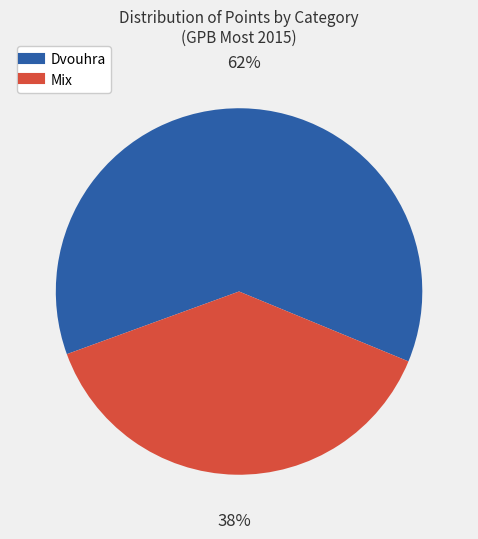

Count the number of slices in the pie.

2